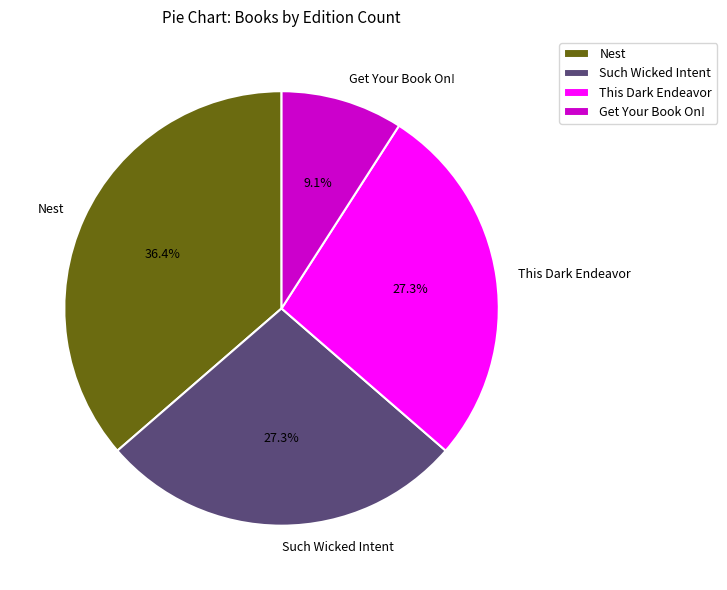

To the nearest percent, what is the average slice percentage?

25%